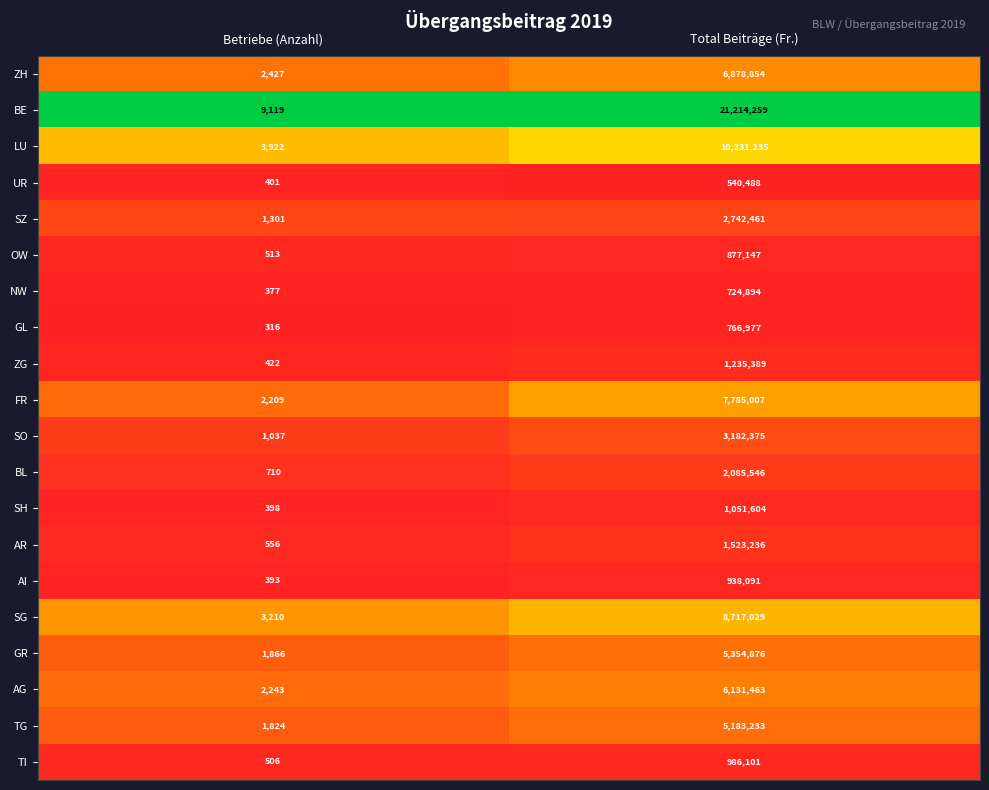

The UR series shows 401 at Betriebe (Anzahl). True or false?

True